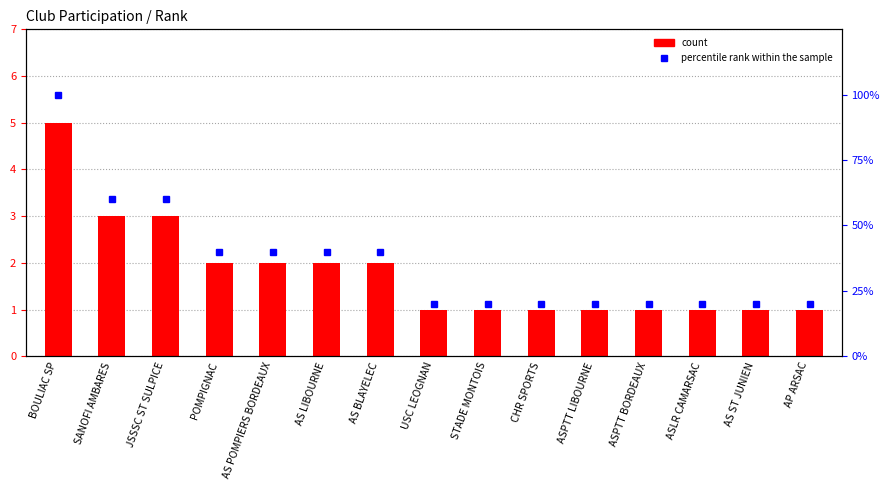

Rank the categories by percentile rank within the sample value from highest to lowest.

BOULIAC SP, SANOFI AMBARES, JSSSC ST SULPICE, POMPIGNAC, AS POMPIERS BORDEAUX, AS LIBOURNE, AS BLAYELEC, USC LEOGNAN, STADE MONTOIS, CHR SPORTS, ASPTT LIBOURNE, ASPTT BORDEAUX, ASLR CAMARSAC, AS ST JUNIEN, AP ARSAC